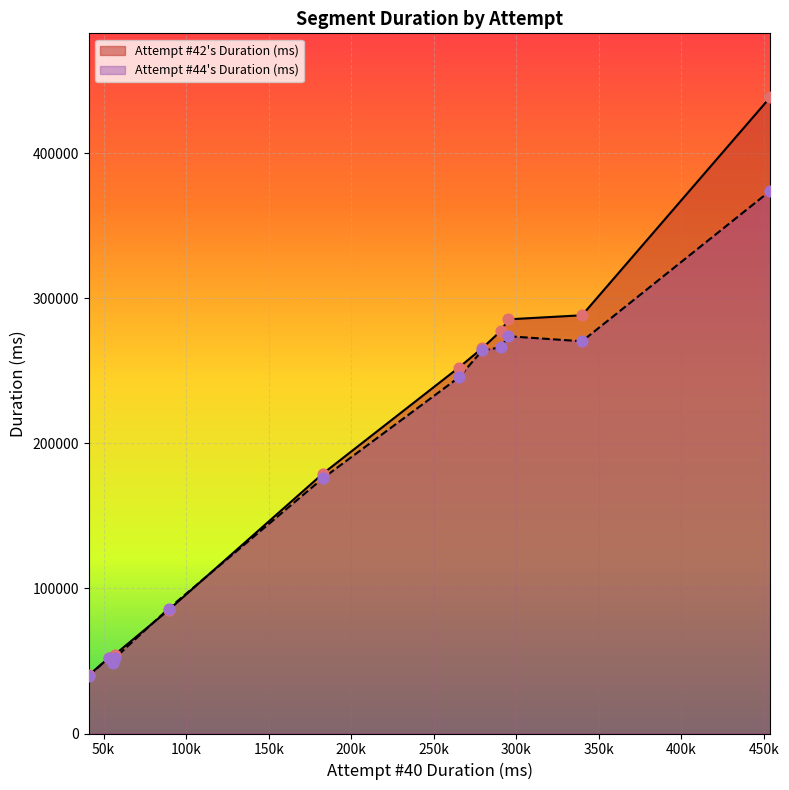

What are all the series names shown in the legend?

Attempt #42's Duration (ms), Attempt #44's Duration (ms)